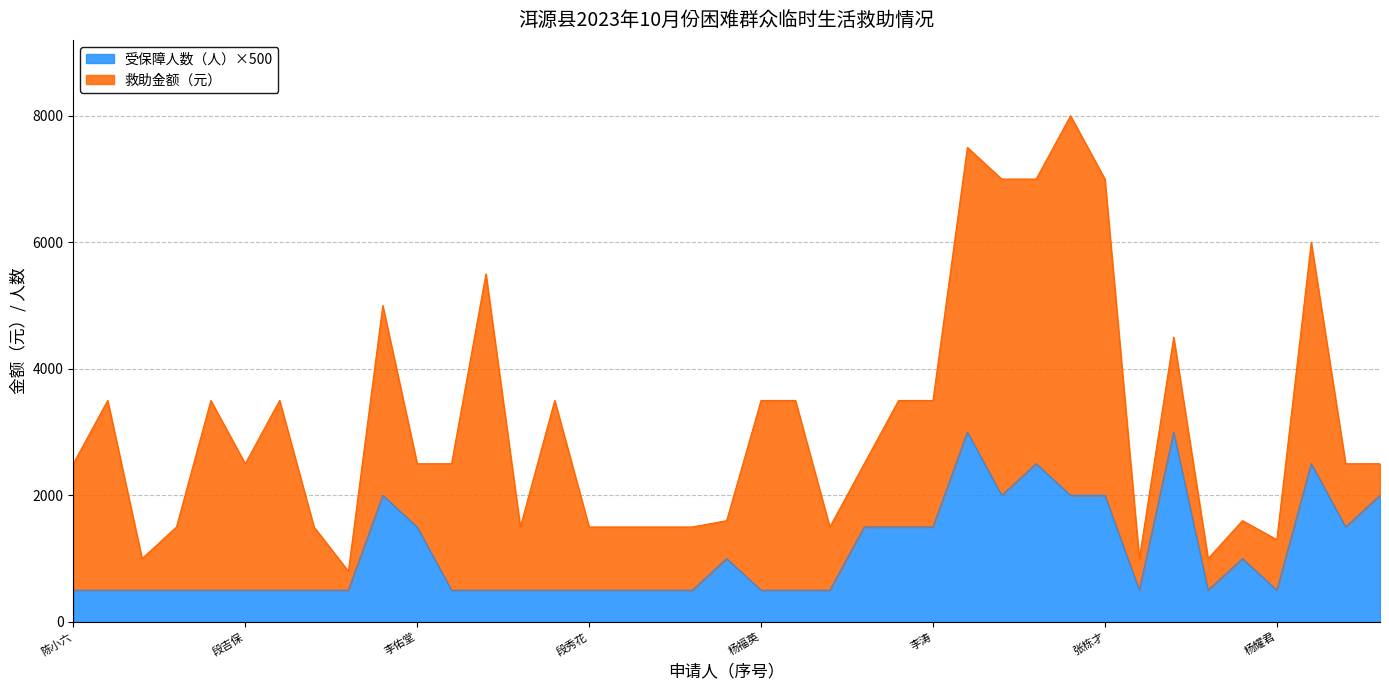

What position from the right is 段七斤?

38